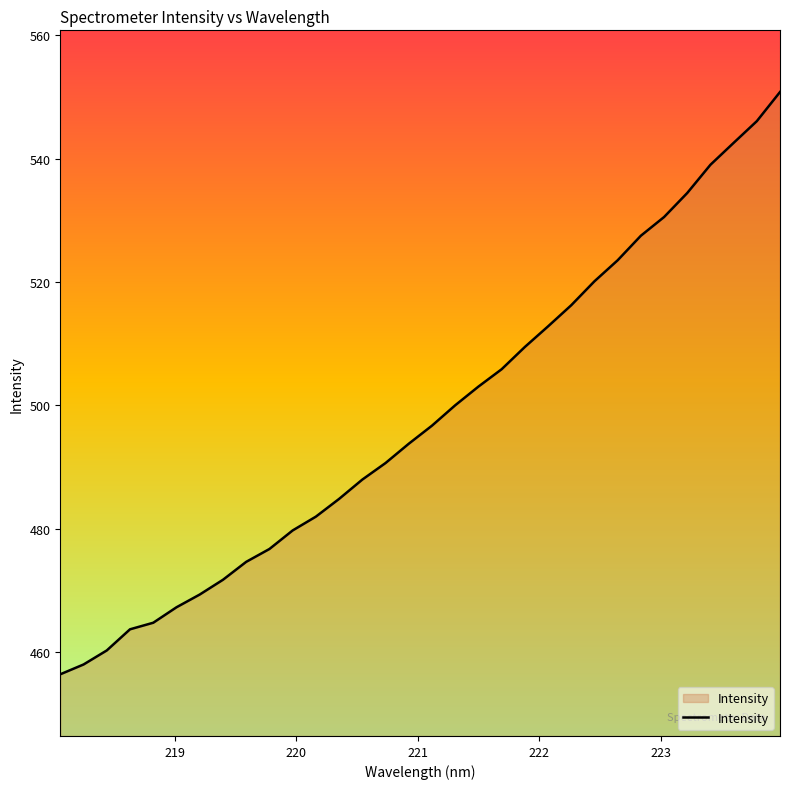

What is the greatest value displayed?

550.8